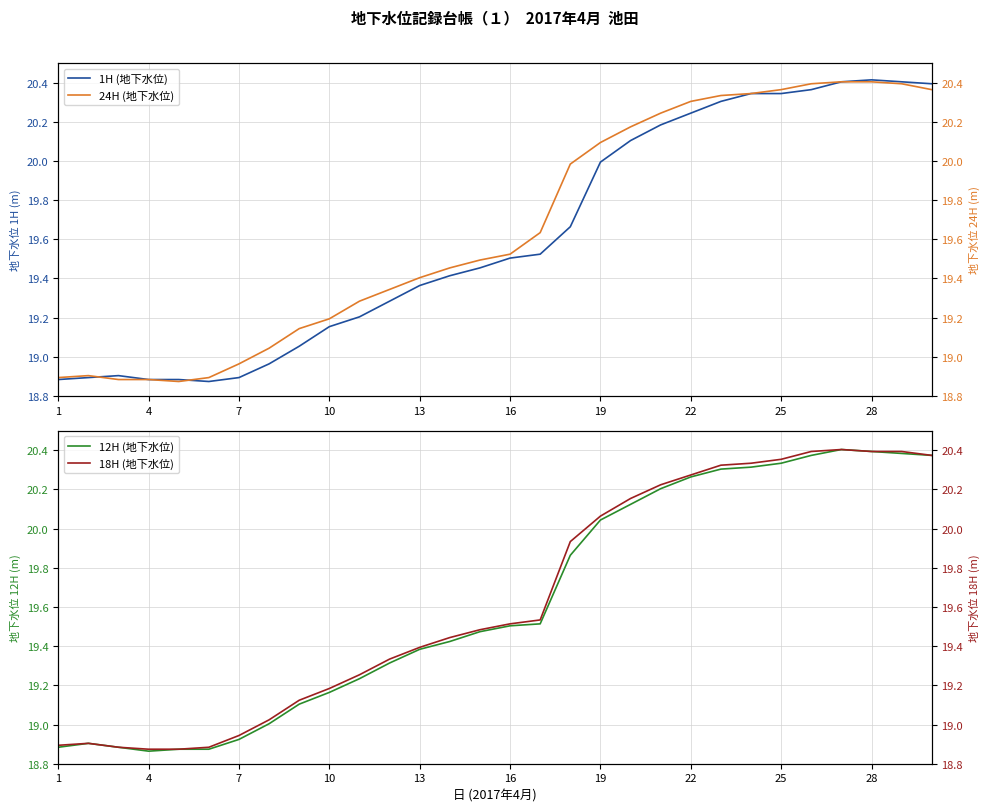

The value of 1H (地下水位) at 7 is 5.4. True or false?

False